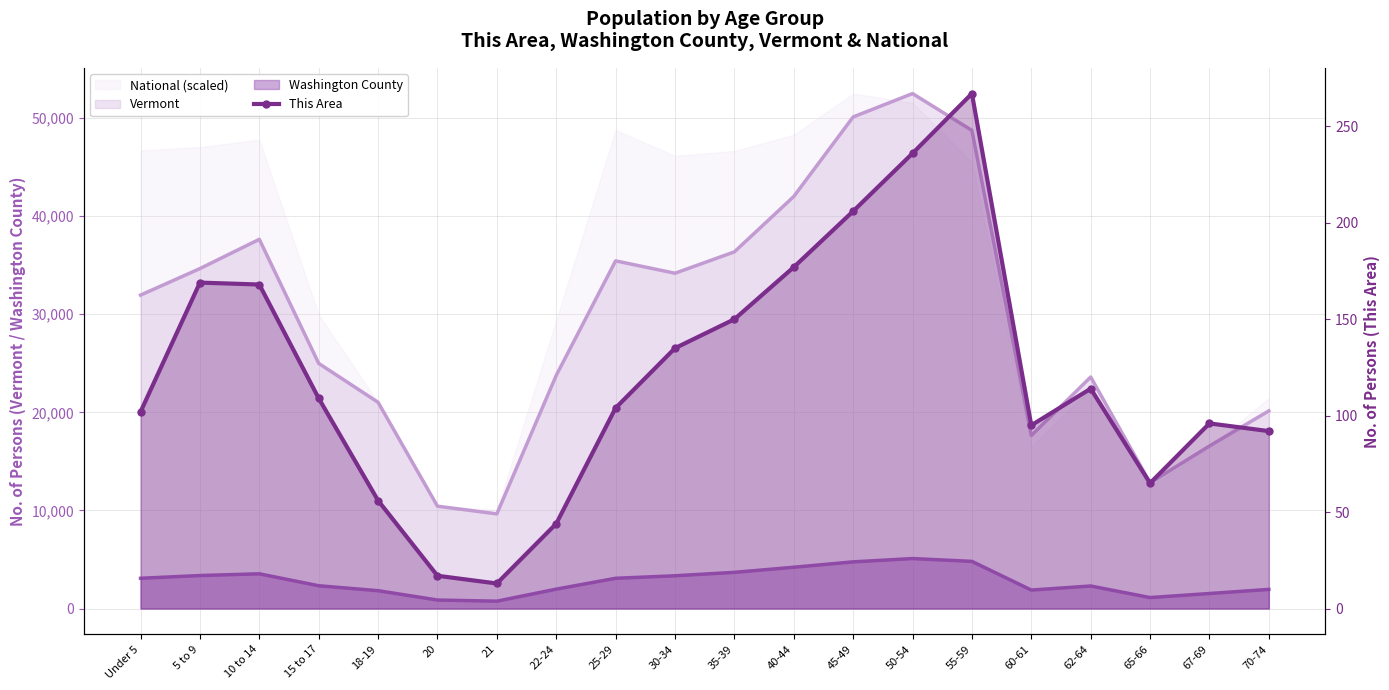

What is the value of the 5th point from the left?

56